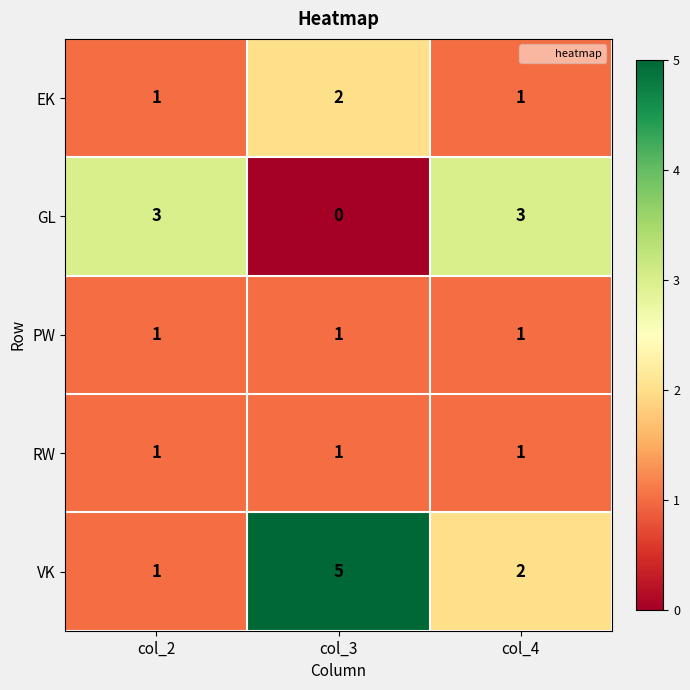

Which series has the widest spread of values?

VK